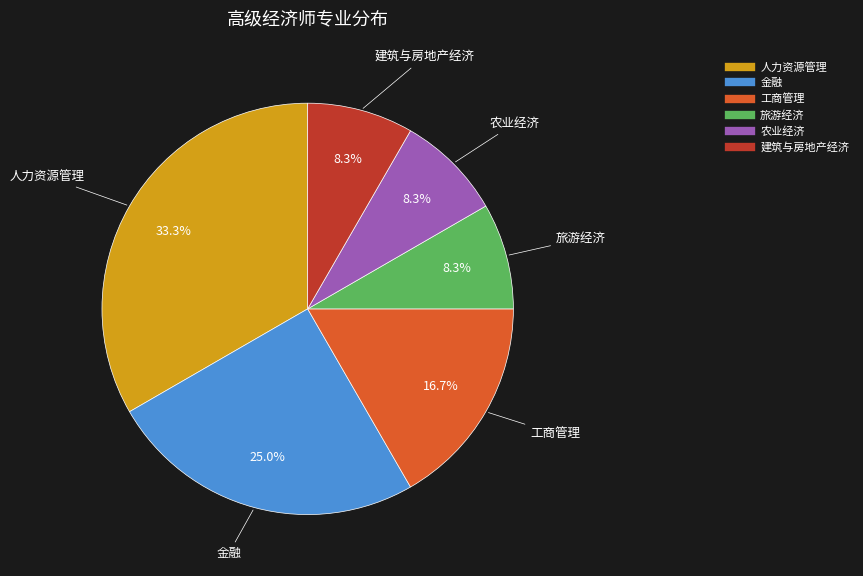

To the nearest percent, what is the average slice percentage?

17%